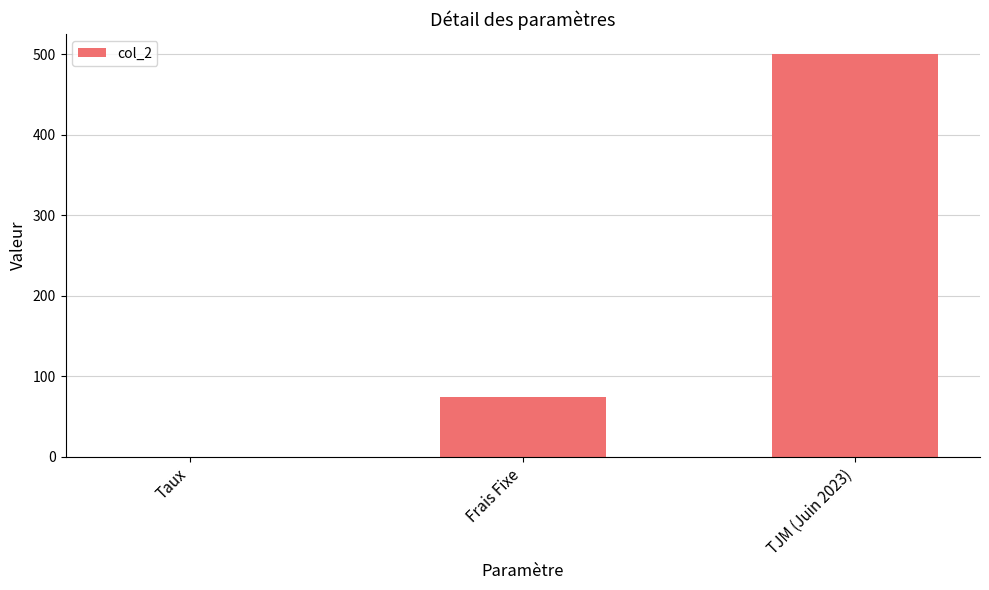

Are the bars horizontal?

No